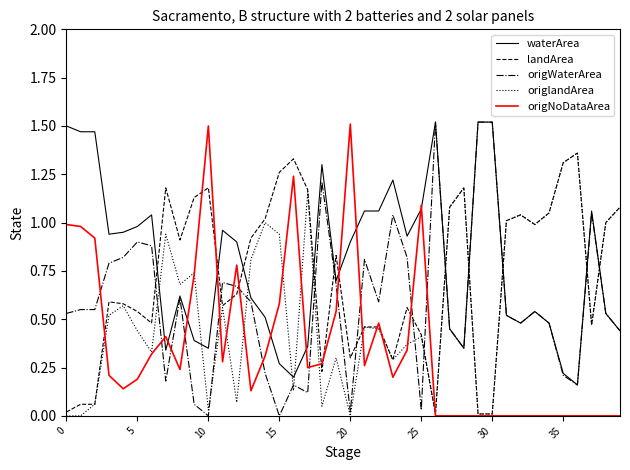

True or false: landArea and origWaterArea cross at least once.

True